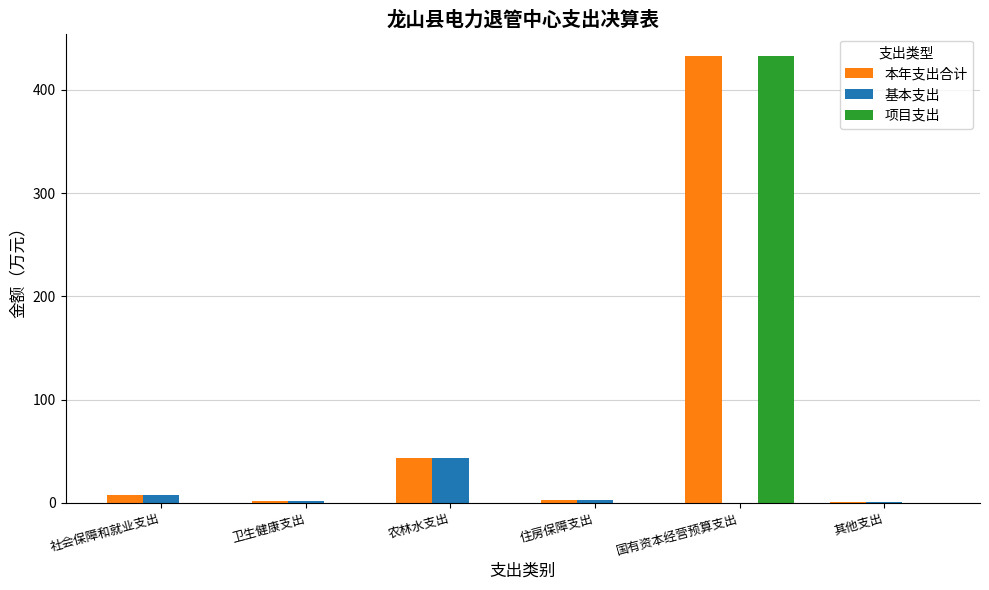

At which category does the chart reach its peak across all series?

国有资本经营预算支出